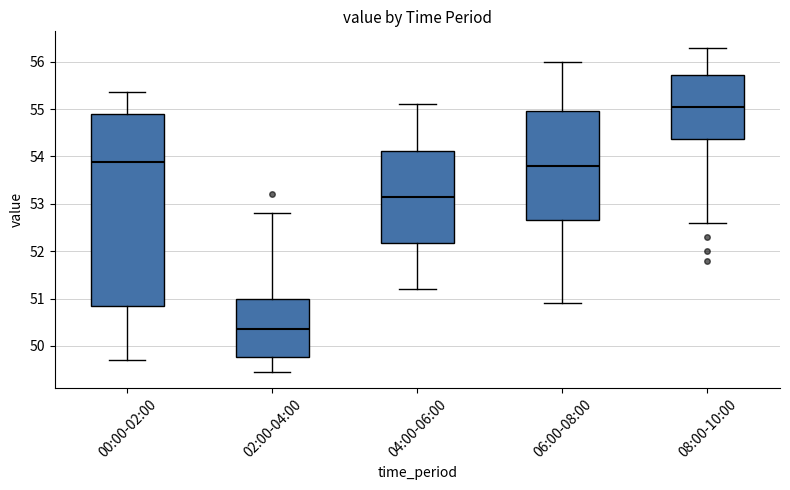

Reading left to right, read every box against the y-axis: the position of its median line, the range the box covers, and the ends of its whiskers. The values are not printed on the chart, so give them approximately, as read against the axis.

00:00-02:00: median 53.9, box 50.8 to 54.9, whiskers 49.7 to 55.4
02:00-04:00: median 50.4, box 49.8 to 51.0, whiskers 49.5 to 52.8
04:00-06:00: median 53.2, box 52.2 to 54.1, whiskers 51.2 to 55.1
06:00-08:00: median 53.8, box 52.7 to 55.0, whiskers 50.9 to 56.0
08:00-10:00: median 55.1, box 54.4 to 55.7, whiskers 52.6 to 56.3